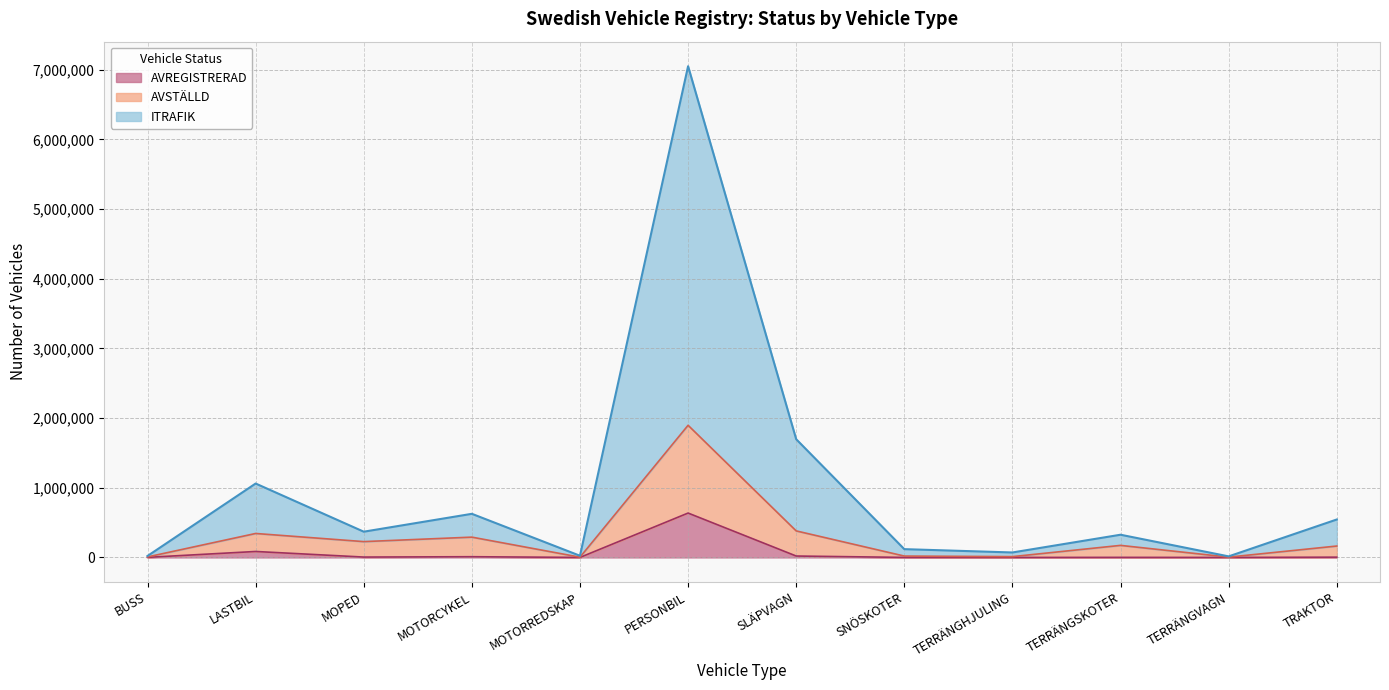

True or false: AVREGISTRERAD and ITRAFIK intersect in this chart.

False